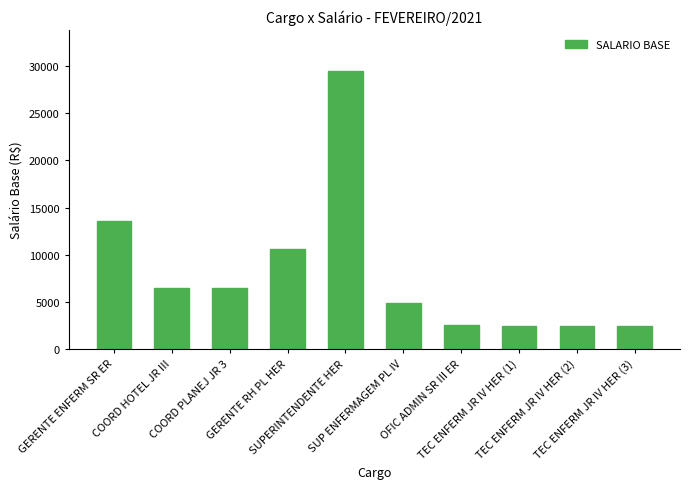

What is the difference between the maximum and minimum values?

26986.3